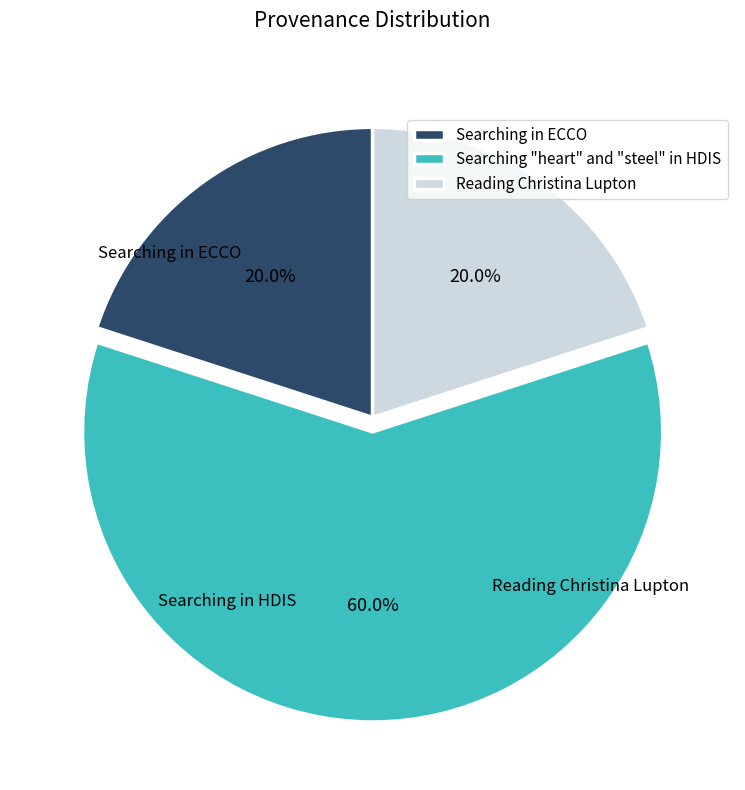

To the nearest percent, what is the difference between the largest and smallest slice percentages?

40%